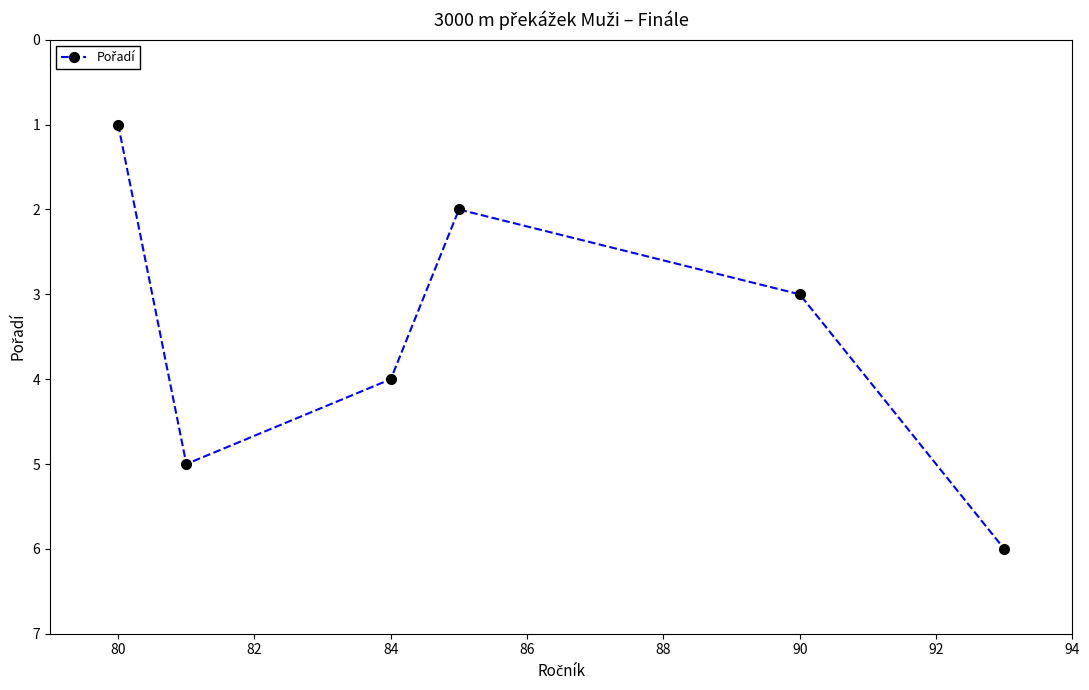

How many interior local peaks (higher than both neighbors) does the data have?

1